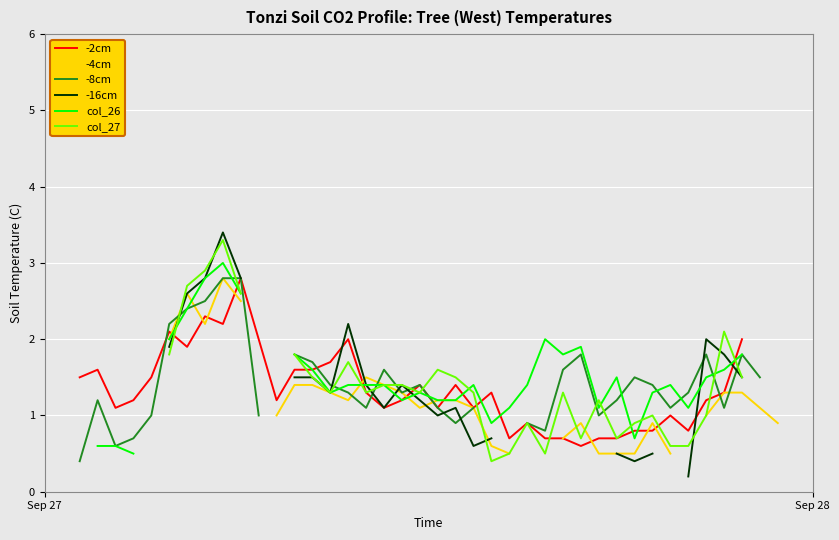

The col_27 series shows 1.7 at 35. True or false?

False